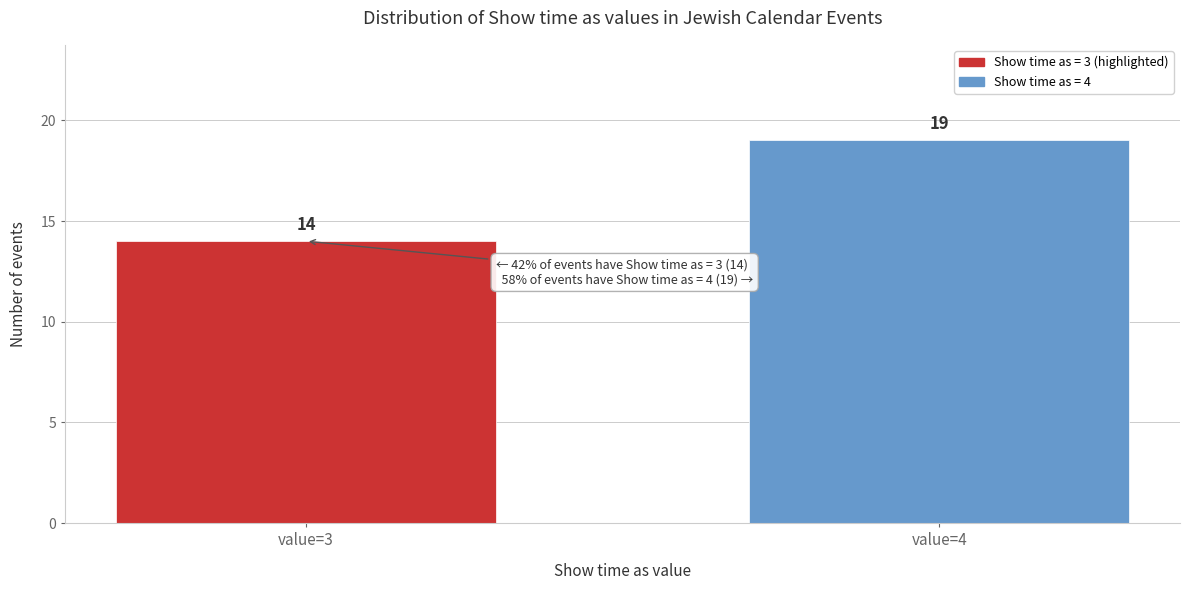

Reading left to right, transcribe all the data shown in this chart.

14	19